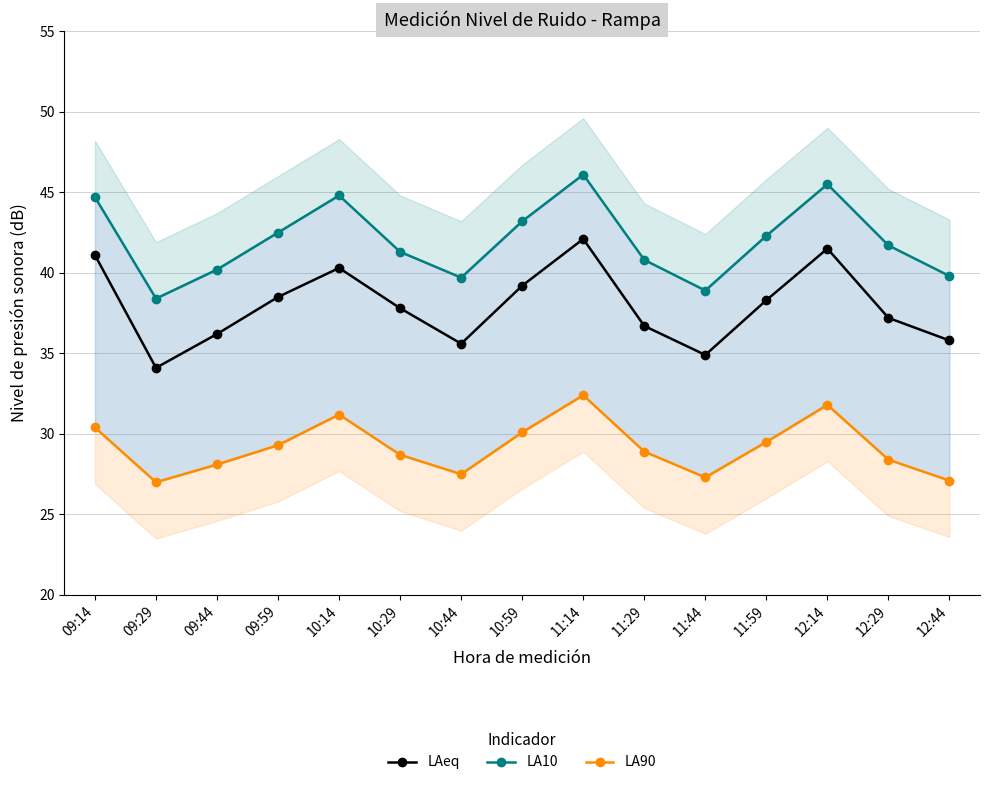

Reading left to right, extract all data points from this chart.

LAeq: 09:14=41.1	09:29=34.1	09:44=36.2	09:59=38.5	10:14=40.3	10:29=37.8	10:44=35.6	10:59=39.2	11:14=42.1	11:29=36.7	11:44=34.9	11:59=38.3	12:14=41.5	12:29=37.2	12:44=35.8
LA10: 09:14=44.7	09:29=38.4	09:44=40.2	09:59=42.5	10:14=44.8	10:29=41.3	10:44=39.7	10:59=43.2	11:14=46.1	11:29=40.8	11:44=38.9	11:59=42.3	12:14=45.5	12:29=41.7	12:44=39.8
LA90: 09:14=30.4	09:29=27.0	09:44=28.1	09:59=29.3	10:14=31.2	10:29=28.7	10:44=27.5	10:59=30.1	11:14=32.4	11:29=28.9	11:44=27.3	11:59=29.5	12:14=31.8	12:29=28.4	12:44=27.1